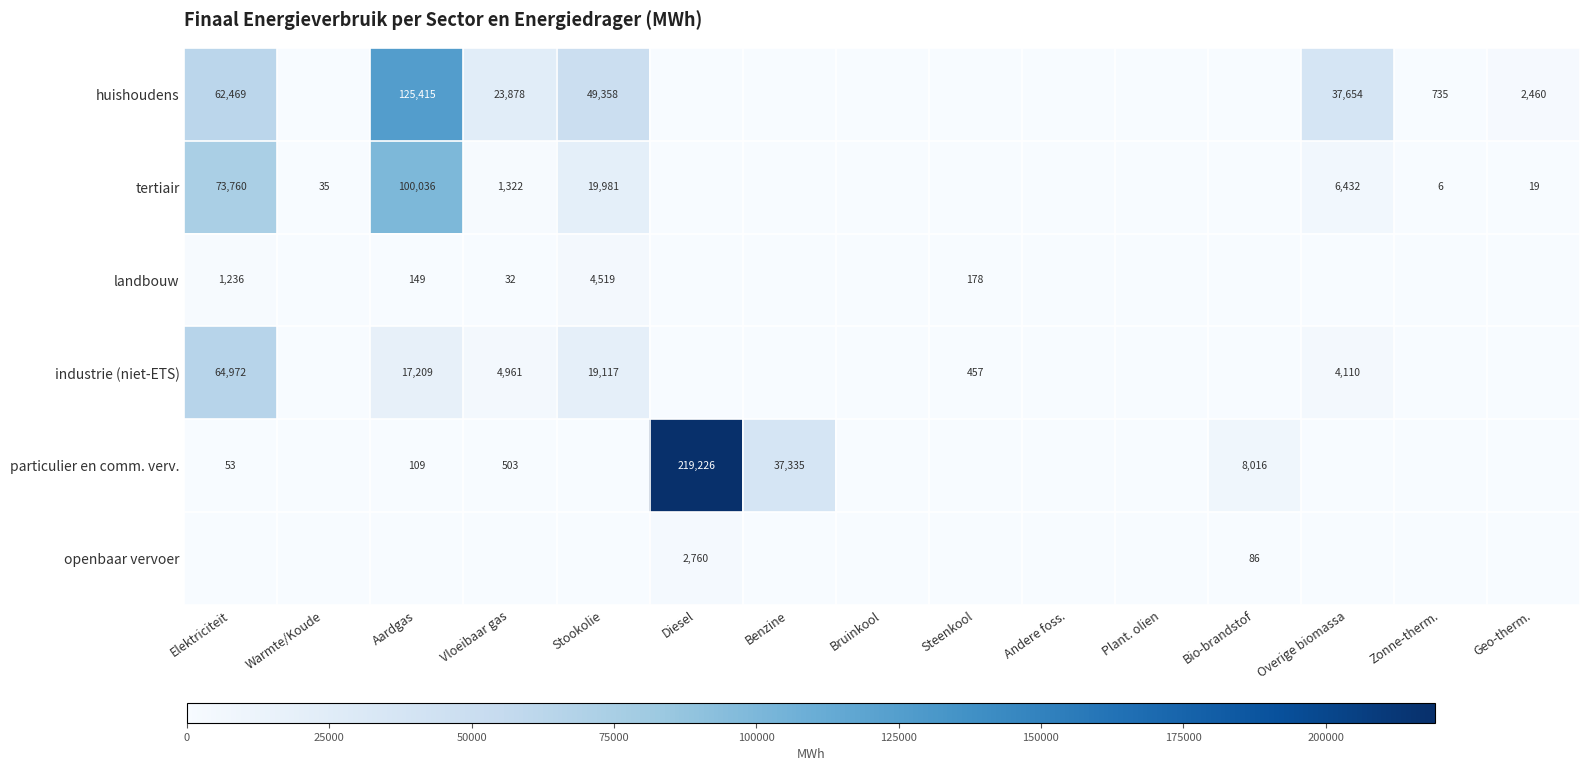

The landbouw series shows 149 at Aardgas. True or false?

True